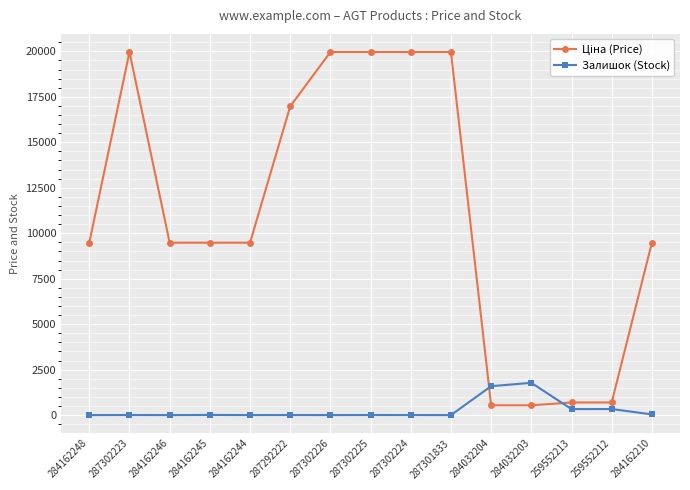

Count the number of categories in the chart.

15